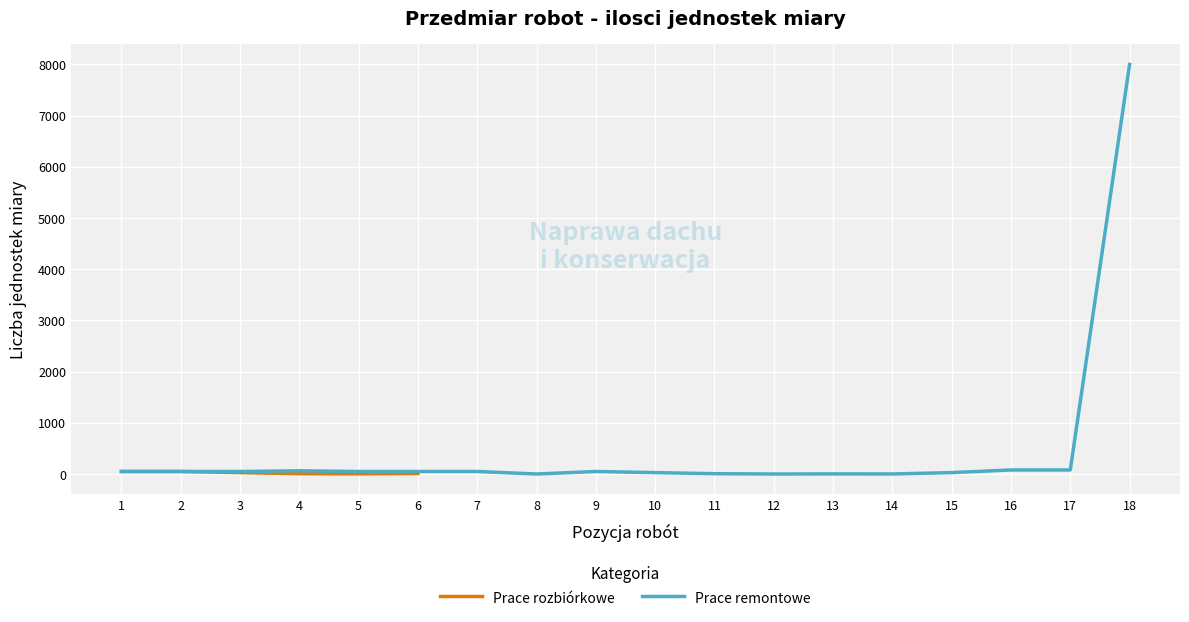

What is the highest value of the Prace rozbiórkowe series?

50.0